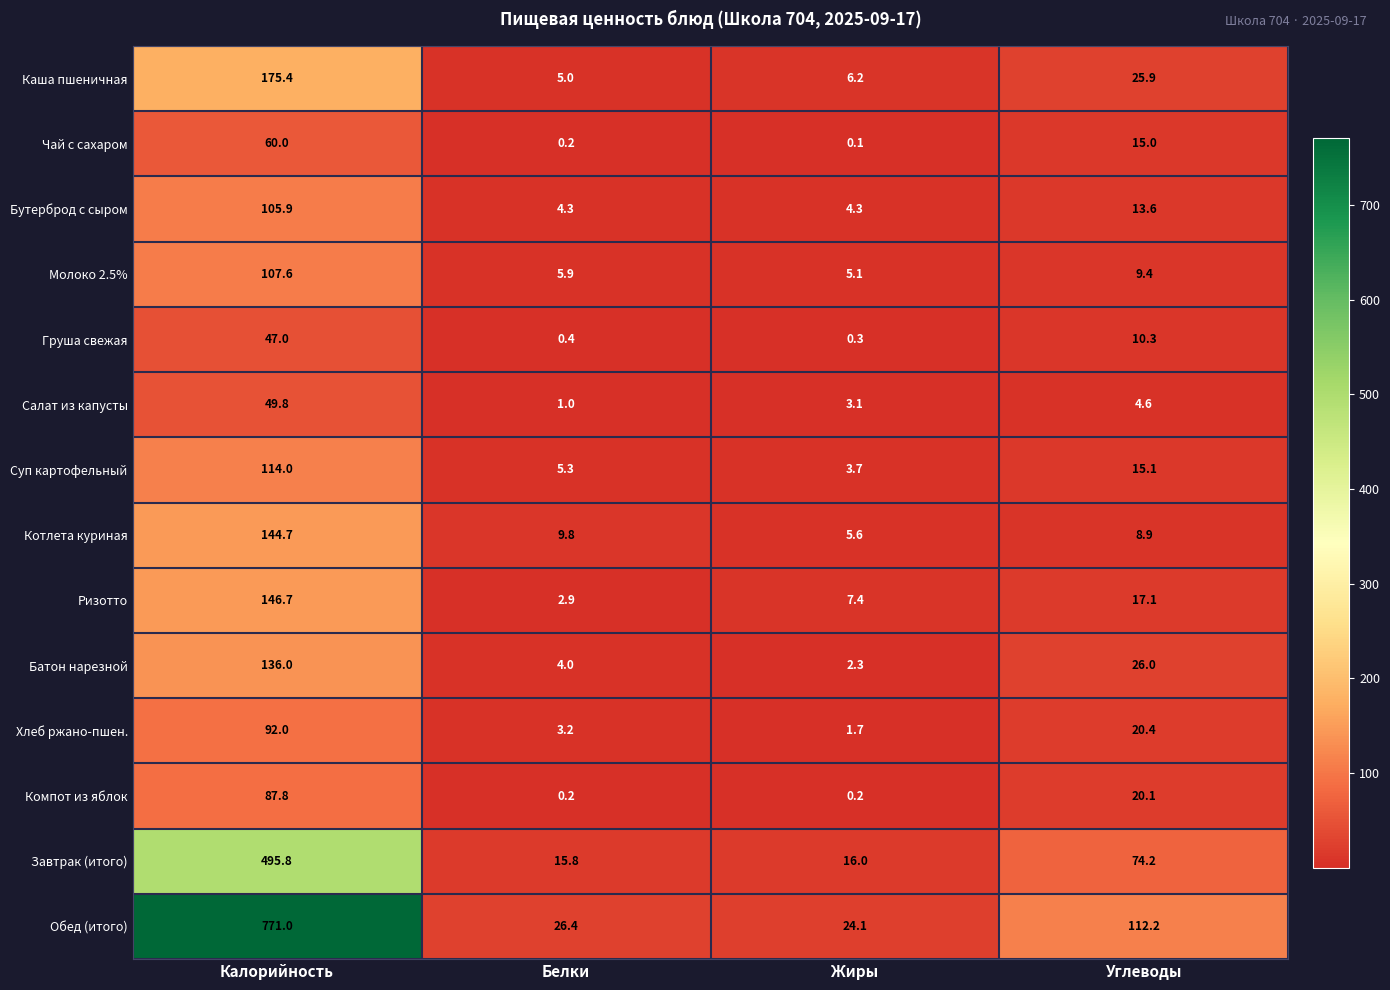

What is the lowest value of the Молоко 2.5% series?

5.1